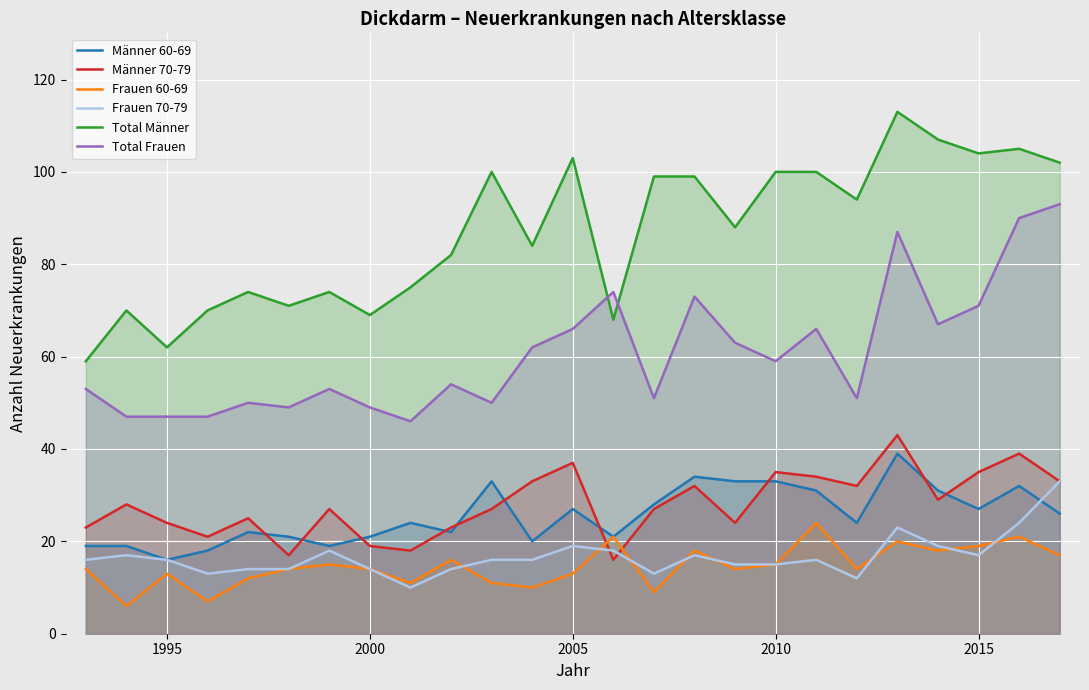

Which series has the largest total across all categories?

Total Männer